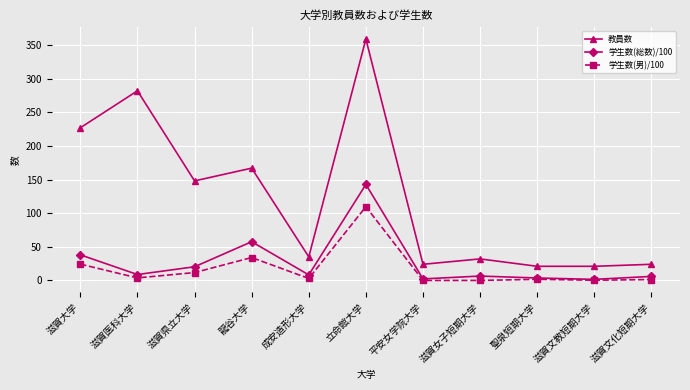

Is it true that 学生数(男)/100 equals 153.0 at 立命館大学?

False